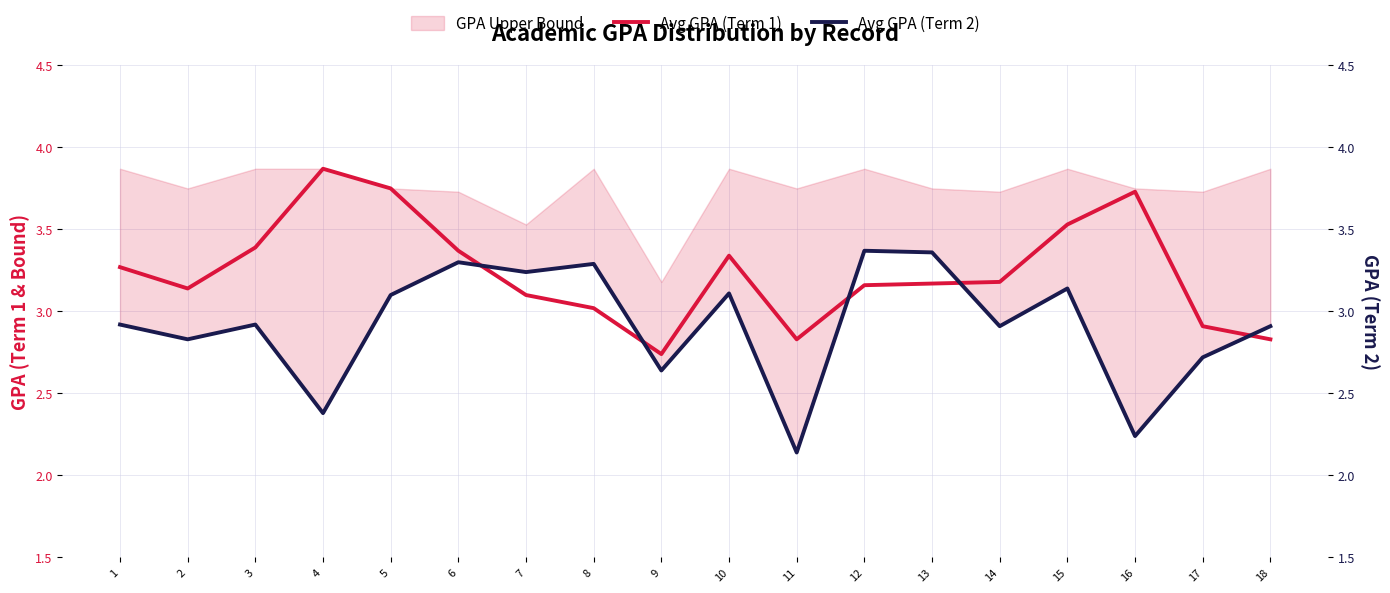

The Avg GPA (Term 2) series shows 1.3 at 12. True or false?

False